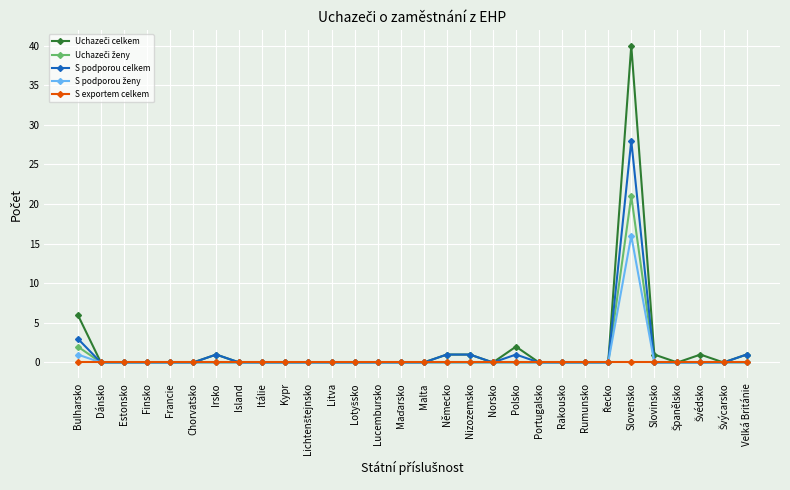

Is it true that S podporou celkem equals 28 at Slovensko?

True